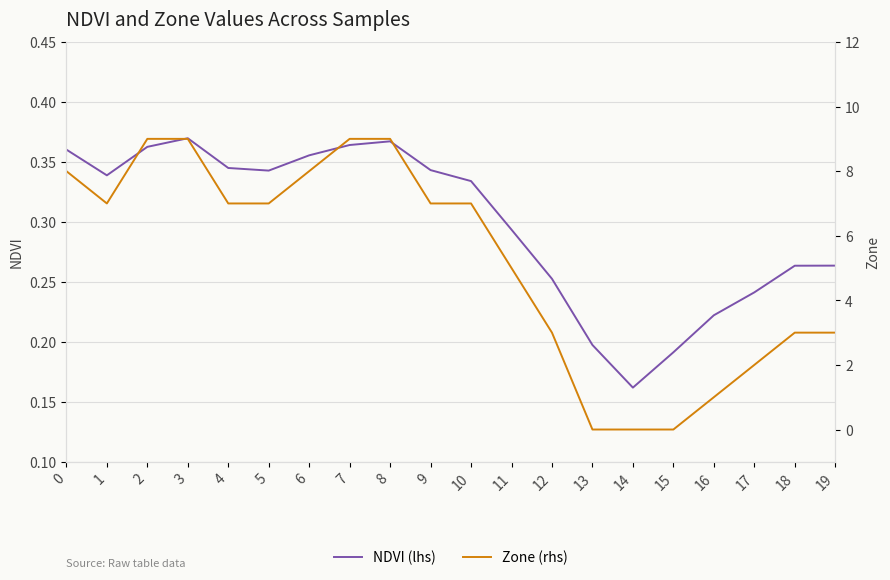

What is the value of the Zone (rhs) point at the 13th from the left?

3.0